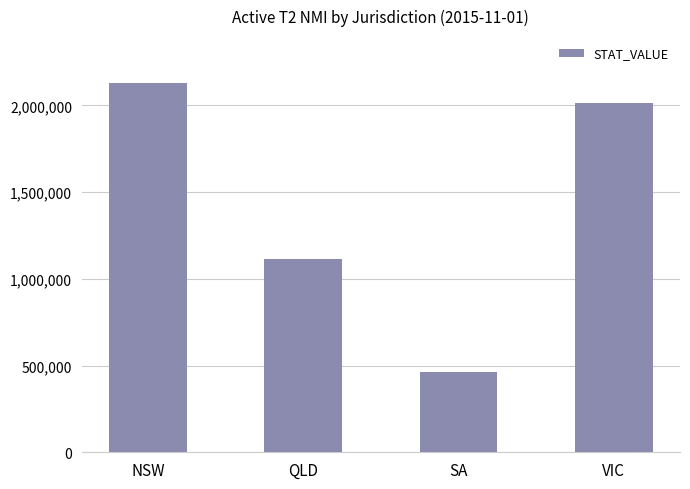

List the labels in order of value, largest first.

NSW, VIC, QLD, SA